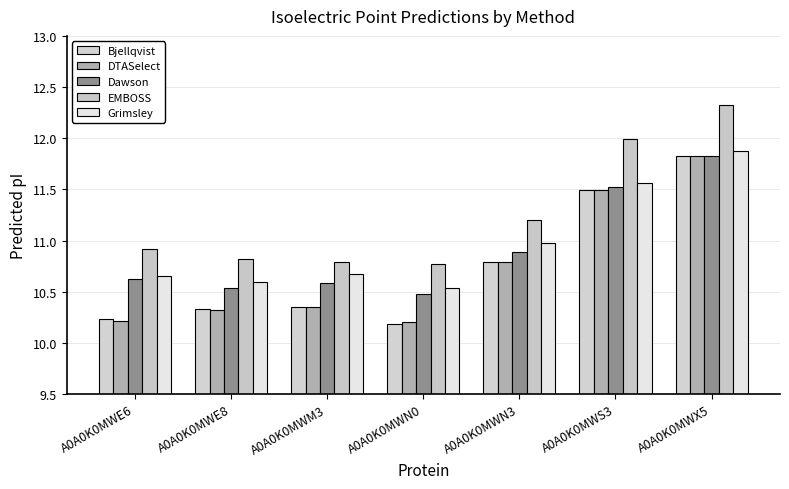

What is the label of the 5th bar from the left?

A0A0K0MWN3